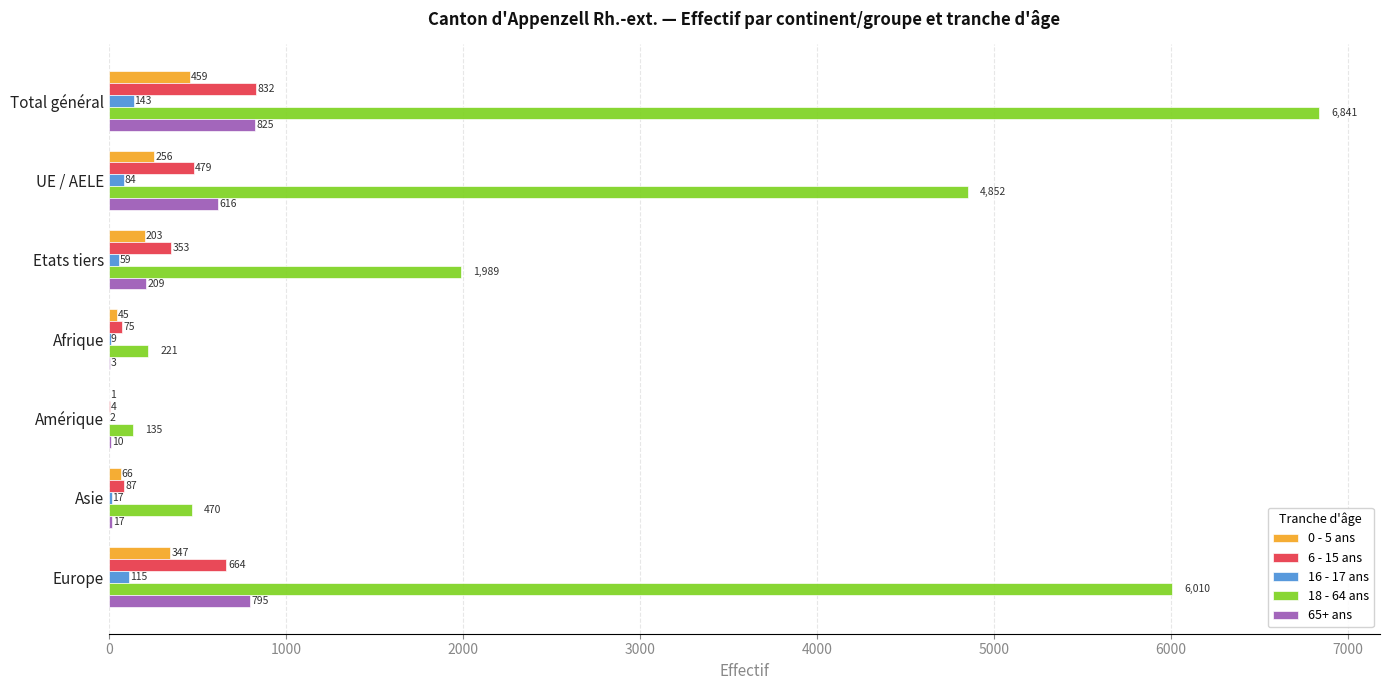

Between Total général and Europe, which series saw the biggest shift?

18 - 64 ans